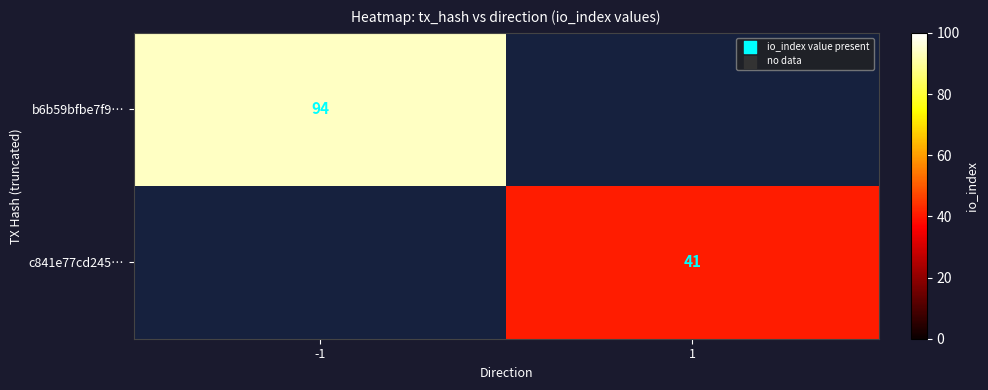

What is the maximum value shown in the chart?

94.0